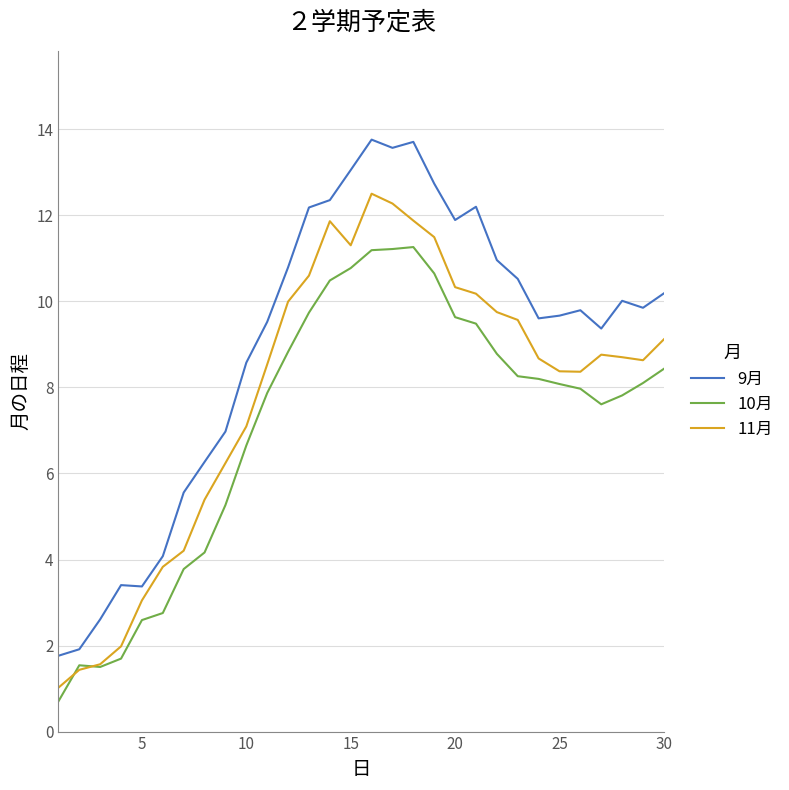

List the series in order of their peak value, highest first.

9月, 11月, 10月